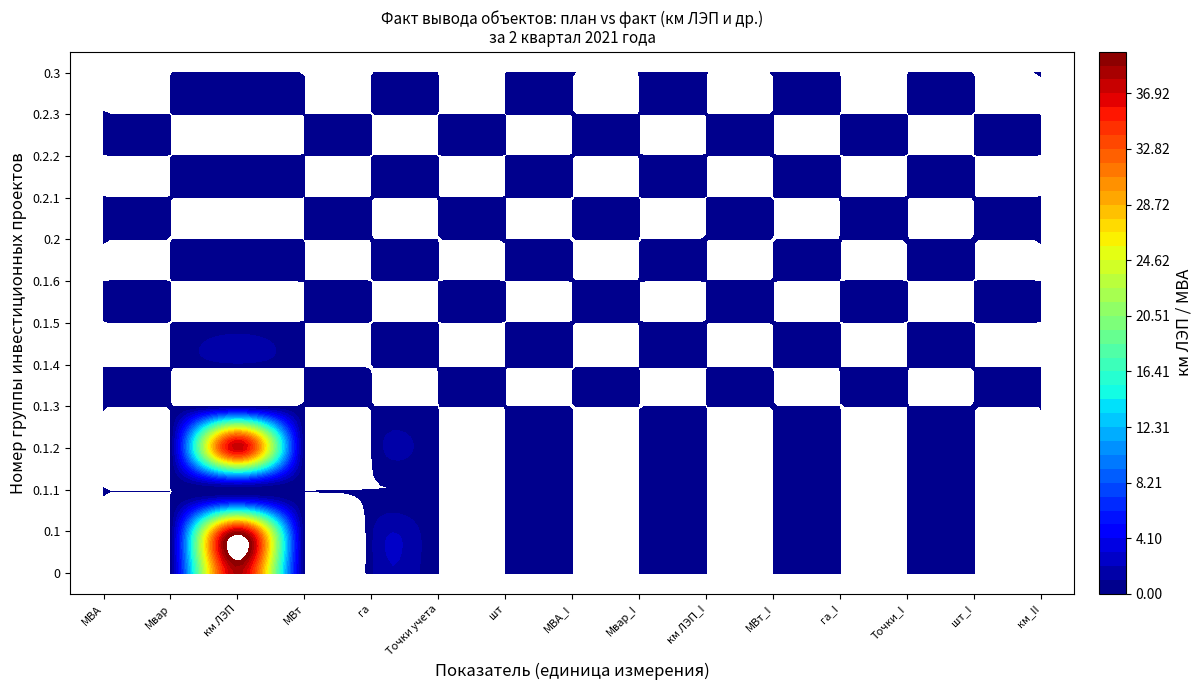

Reading right to left, extract all data points from this chart.

0: 14=0.0	13=0.0	12=0.0	11=0.0	10=0.0	9=0.0	8=0.0	7=0.0	6=0.0	5=0.0	4=0.8	3=0.0	2=38.3	1=0.0	0=0.0
0.1: 14=0.0	13=0.0	12=0.0	11=0.0	10=0.0	9=0.0	8=0.0	7=0.0	6=0.0	5=0.0	4=0.8	3=0.0	2=38.3	1=0.0	0=0.0
0.1.1: 14=0.0	13=0.0	12=0.0	11=0.0	10=0.0	9=0.0	8=0.0	7=0.0	6=0.0	5=0.0	4=0.0	3=0.0	2=0.0	1=0.0	0=0.0
0.1.2: 14=0.0	13=0.0	12=0.0	11=0.0	10=0.0	9=0.0	8=0.0	7=0.0	6=0.0	5=0.0	4=0.0	3=0.0	2=37.5	1=0.0	0=0.0
0.1.3: 14=0.0	13=0.0	12=0.0	11=0.0	10=0.0	9=0.0	8=0.0	7=0.0	6=0.0	5=0.0	4=0.0	3=0.0	2=0.0	1=0.0	0=0.0
0.1.4: 14=0.0	13=0.0	12=0.0	11=0.0	10=0.0	9=0.0	8=0.0	7=0.0	6=0.0	5=0.0	4=0.0	3=0.0	2=0.8	1=0.0	0=0.0
0.1.5: 14=0.0	13=0.0	12=0.0	11=0.0	10=0.0	9=0.0	8=0.0	7=0.0	6=0.0	5=0.0	4=0.0	3=0.0	2=0.0	1=0.0	0=0.0
0.1.6: 14=0.0	13=0.0	12=0.0	11=0.0	10=0.0	9=0.0	8=0.0	7=0.0	6=0.0	5=0.0	4=0.0	3=0.0	2=0.0	1=0.0	0=0.0
0.2: 14=0.0	13=0.0	12=0.0	11=0.0	10=0.0	9=0.0	8=0.0	7=0.0	6=0.0	5=0.0	4=0.0	3=0.0	2=0.0	1=0.0	0=0.0
0.2.1: 14=0.0	13=0.0	12=0.0	11=0.0	10=0.0	9=0.0	8=0.0	7=0.0	6=0.0	5=0.0	4=0.0	3=0.0	2=0.0	1=0.0	0=0.0
0.2.2: 14=0.0	13=0.0	12=0.0	11=0.0	10=0.0	9=0.0	8=0.0	7=0.0	6=0.0	5=0.0	4=0.0	3=0.0	2=0.0	1=0.0	0=0.0
0.2.3: 14=0.0	13=0.0	12=0.0	11=0.0	10=0.0	9=0.0	8=0.0	7=0.0	6=0.0	5=0.0	4=0.0	3=0.0	2=0.0	1=0.0	0=0.0
0.3: 14=0.0	13=0.0	12=0.0	11=0.0	10=0.0	9=0.0	8=0.0	7=0.0	6=0.0	5=0.0	4=0.0	3=0.0	2=0.0	1=0.0	0=0.0